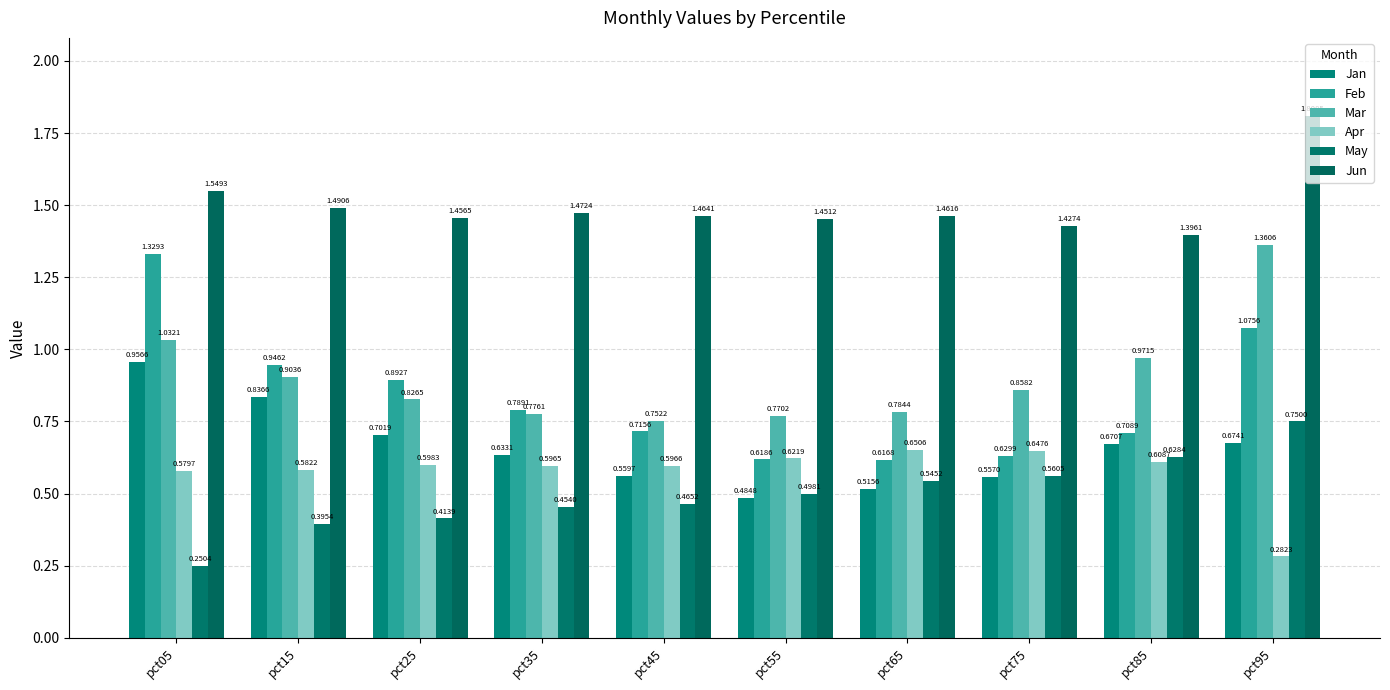

How many distinct data groups are displayed?

6